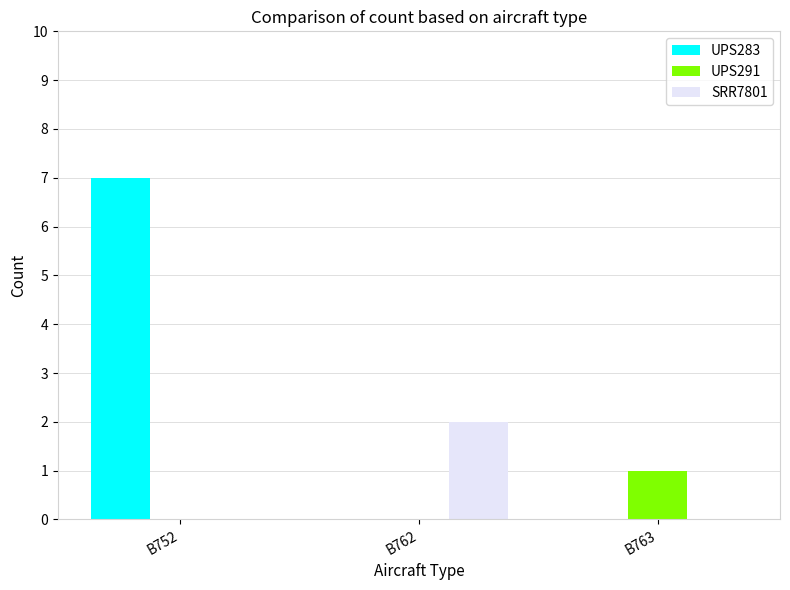

Reading left to right, transcribe all the data shown in this chart.

UPS283: B752=7	B762=0	B763=0
UPS291: B752=0	B762=0	B763=1
SRR7801: B752=0	B762=2	B763=0